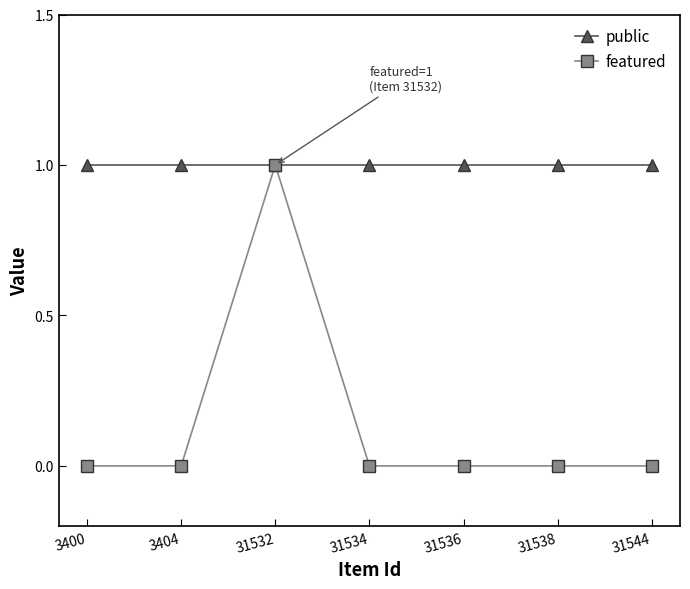

What is the sum of all featured values?

1